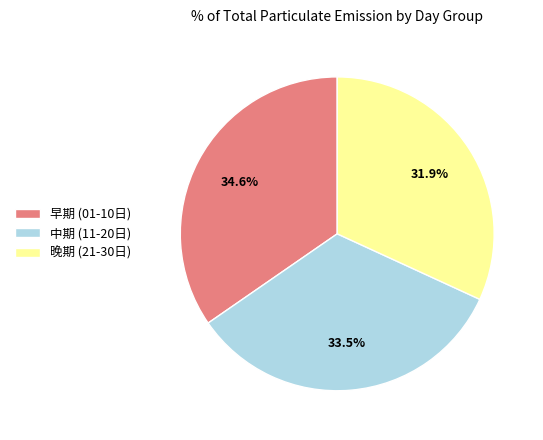

How many slices are in this pie chart?

3